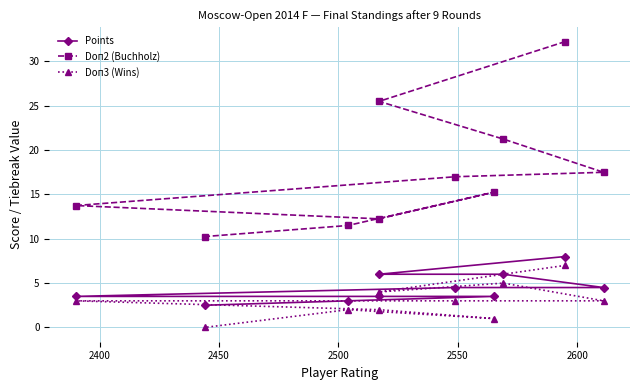

At how many categories does at least one series exceed 22?

2